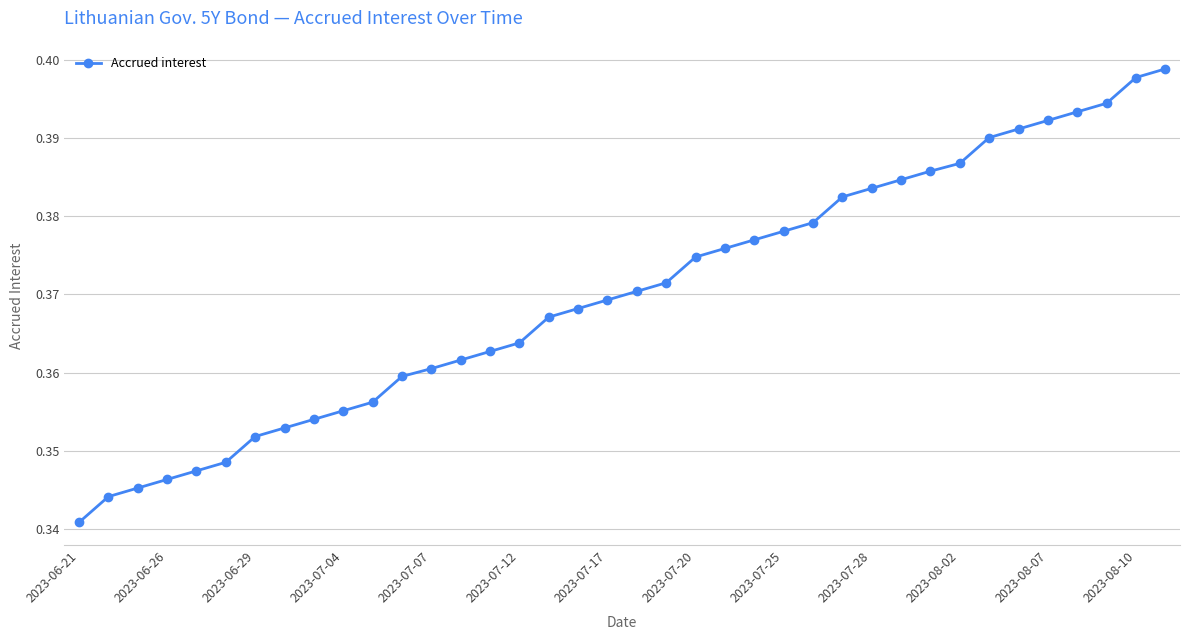

What is the sum of all values?

14.1